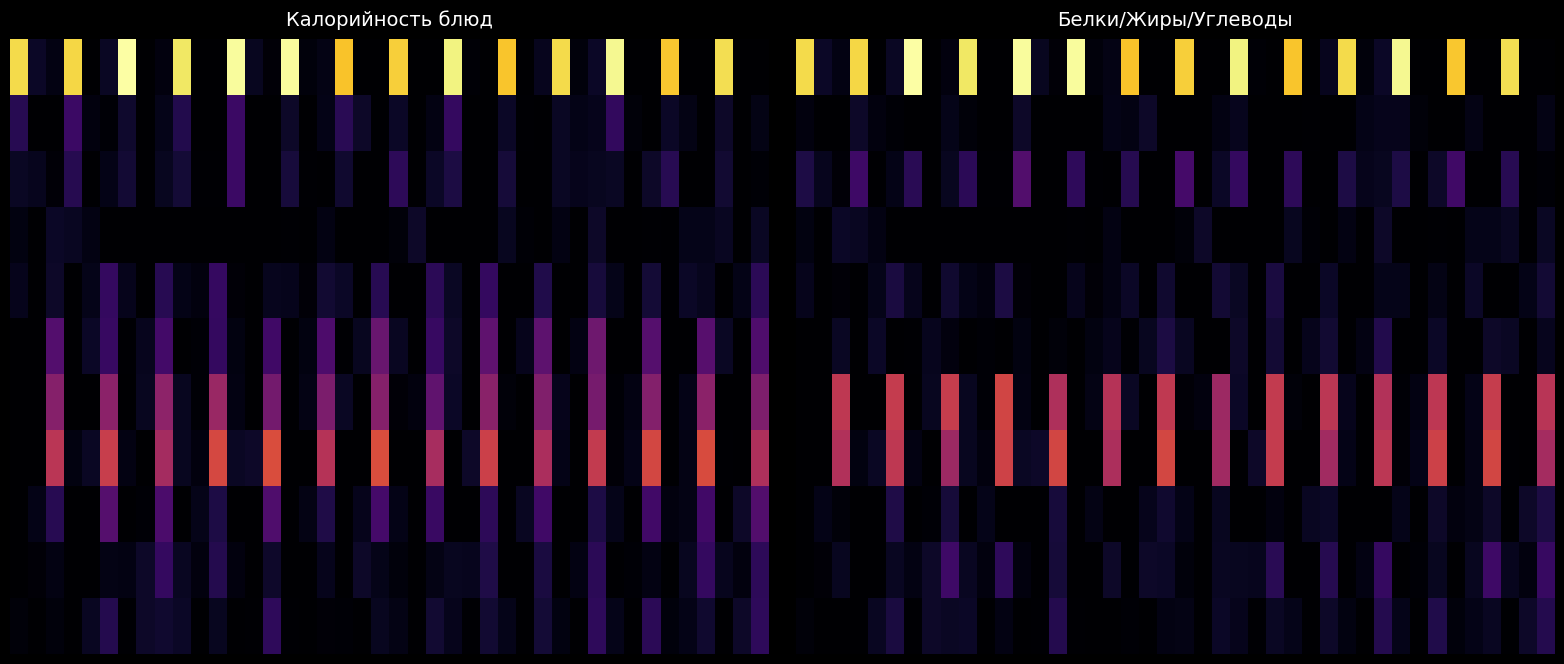

At which category is the sum across all series the highest?

гор.блюдо